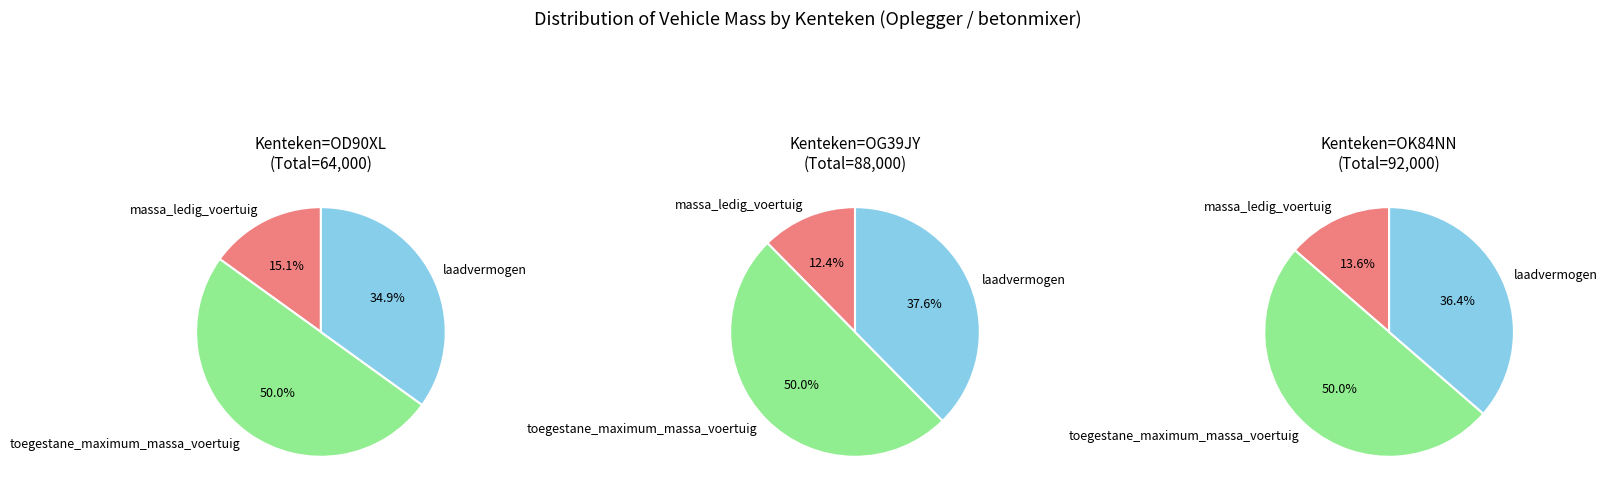

What portion of the pie excludes laadvermogen?

65.1%